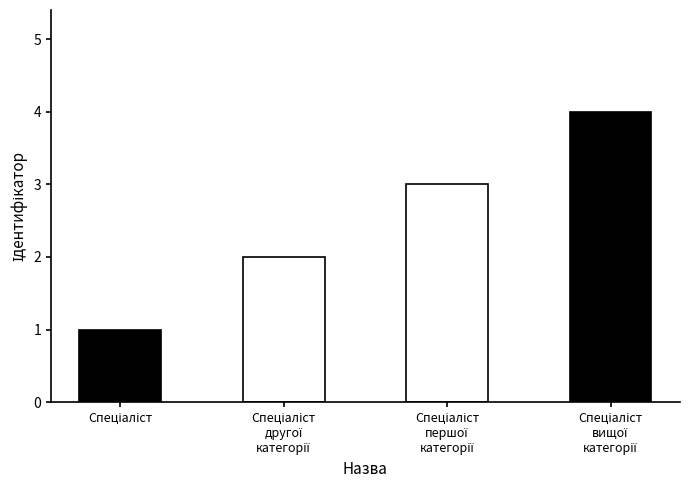

Rank the categories by value from highest to lowest.

Спеціаліст вищої категорії, Спеціаліст першої категорії, Спеціаліст другої категорії, Спеціаліст